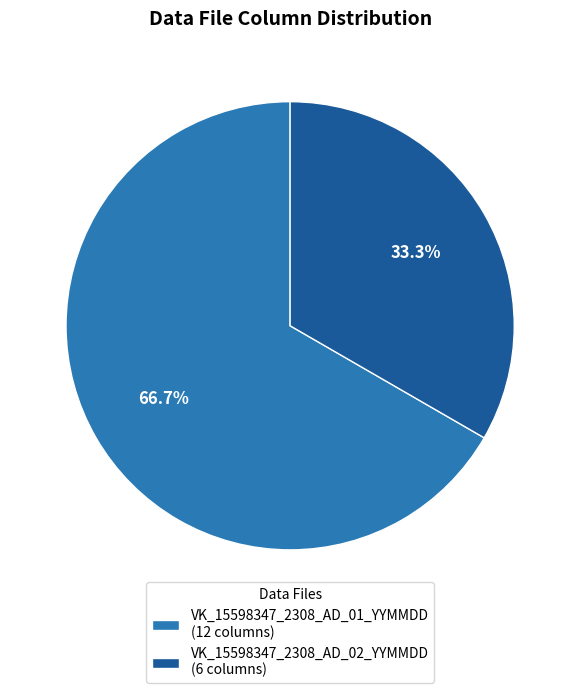

Combined, what portion of the pie is VK_15598347_2308_AD_01_YYMMDD and VK_15598347_2308_AD_02_YYMMDD?

100.0%